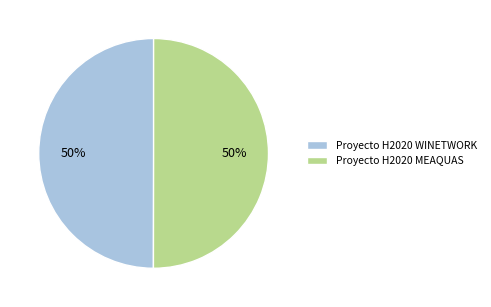

Combined, do Proyecto H2020 MEAQUAS and Proyecto H2020 WINETWORK account for over 50%?

Yes